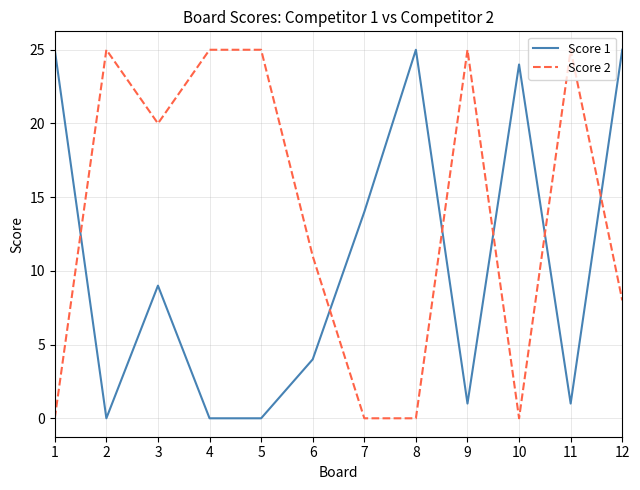

True or false: Score 1 and Score 2 cross at least once.

True